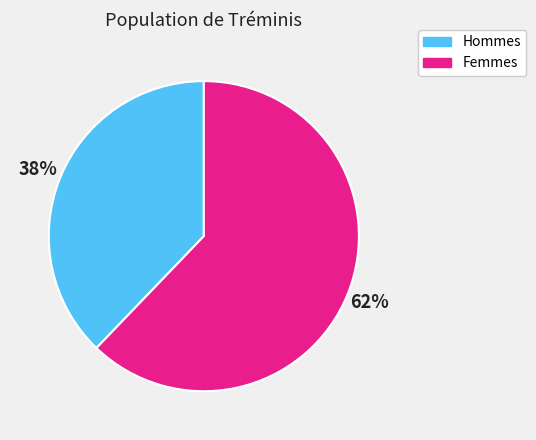

Is there any slice that represents more than half of the pie?

Yes